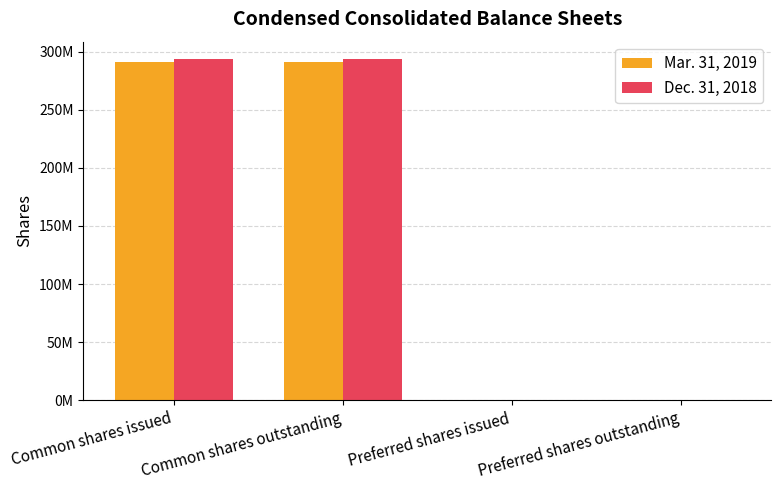

What is the difference between the maximum and second lowest values in the Dec. 31, 2018 series?

293900000